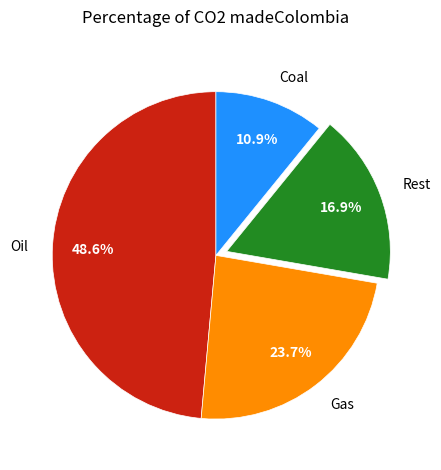

Which has a higher value, Rest or Oil?

Oil